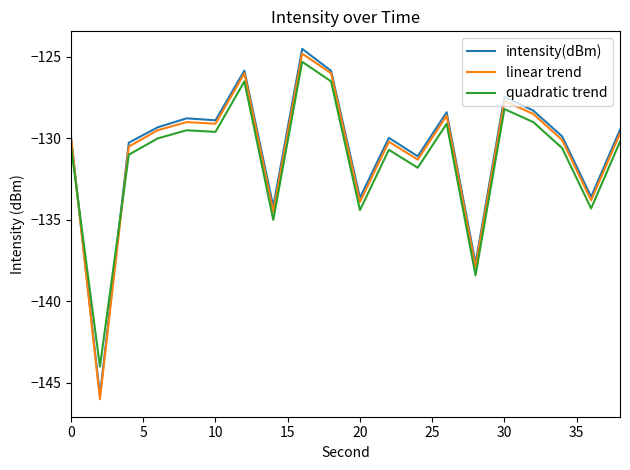

What is the highest value of the quadratic trend series?

-125.3